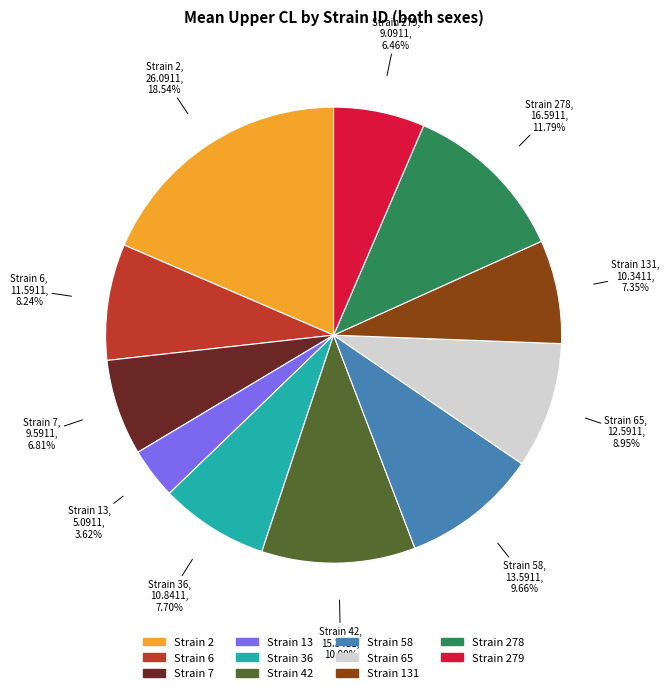

Is there a majority slice in this chart?

No